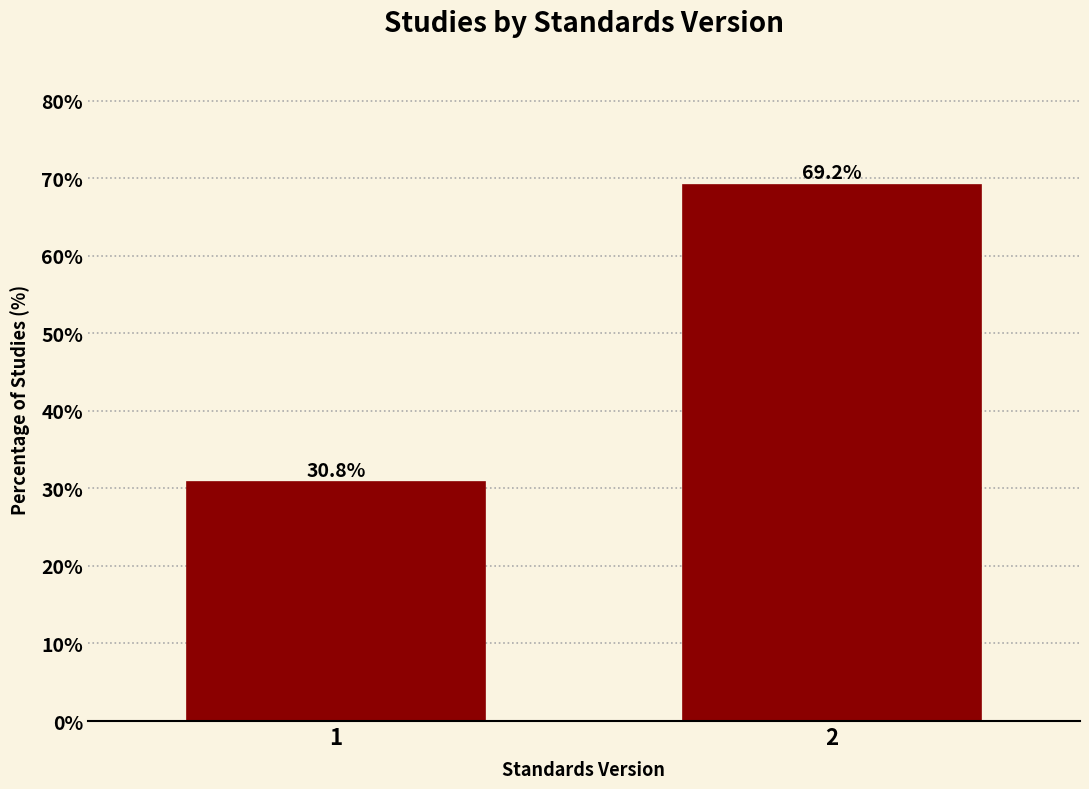

Reading left to right, transcribe all the data shown in this chart.

30.8	69.2